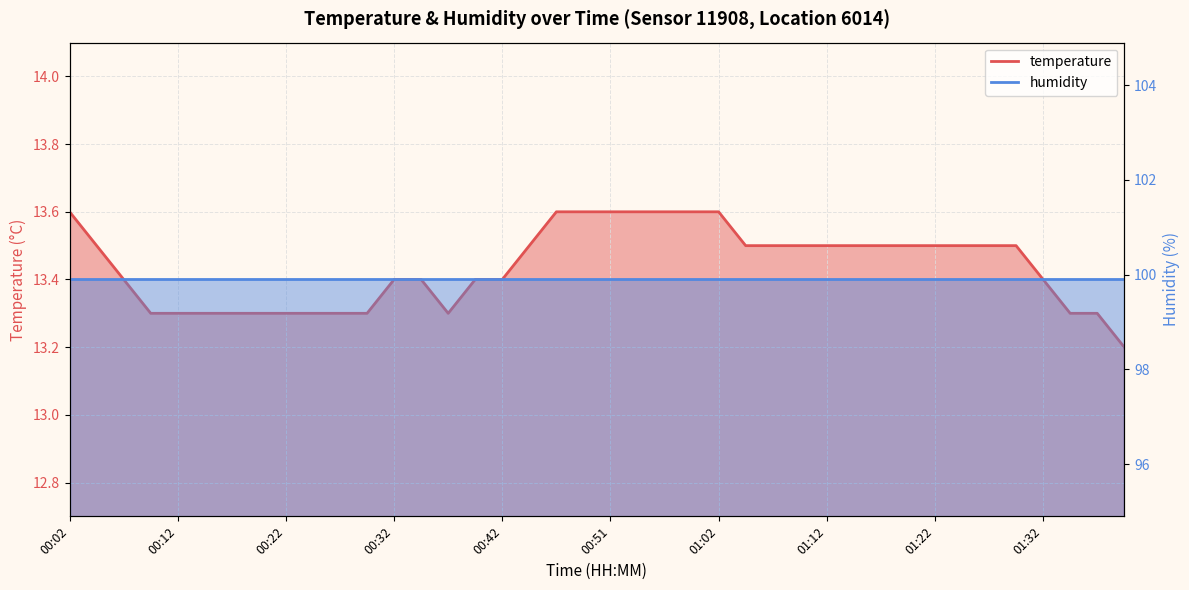

True or false: there are more than 0 points higher than both neighbors.

False